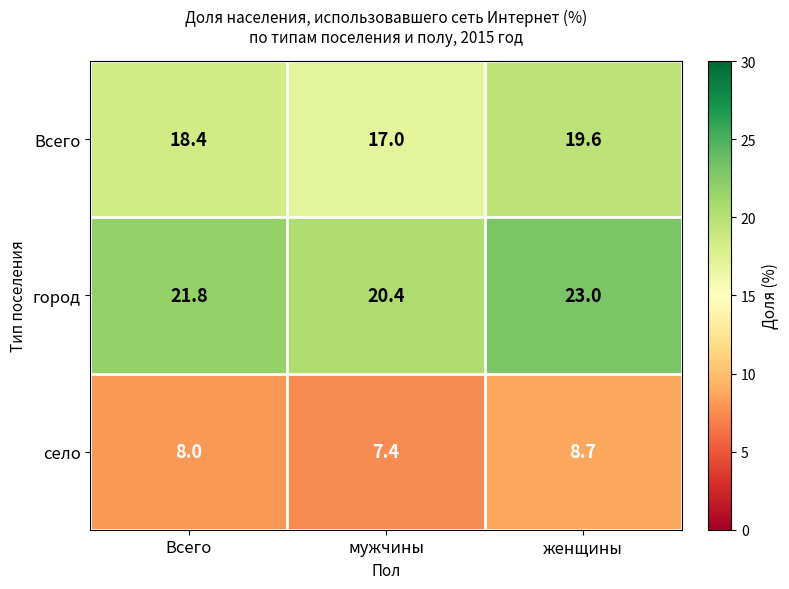

What is the maximum value for город?

23.0